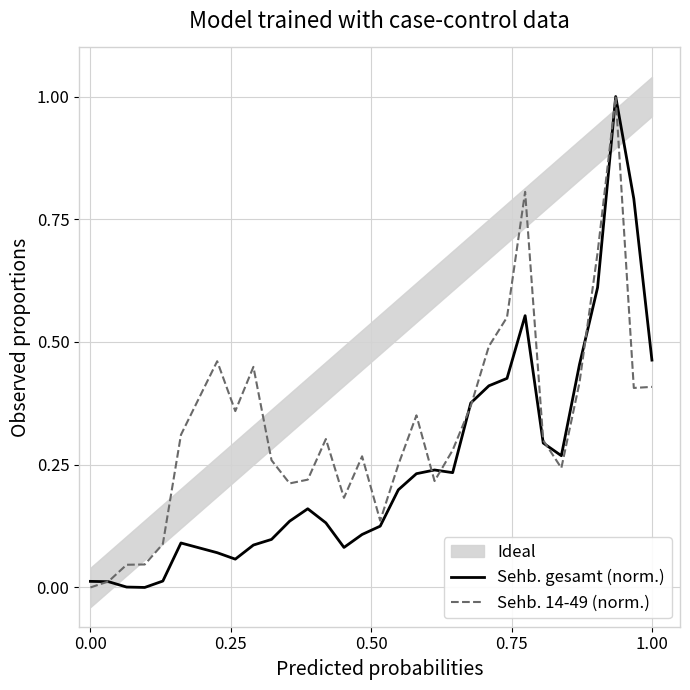

Is it true that Sehb. 14-49 (norm.) equals -0.4 at 0.00?

False